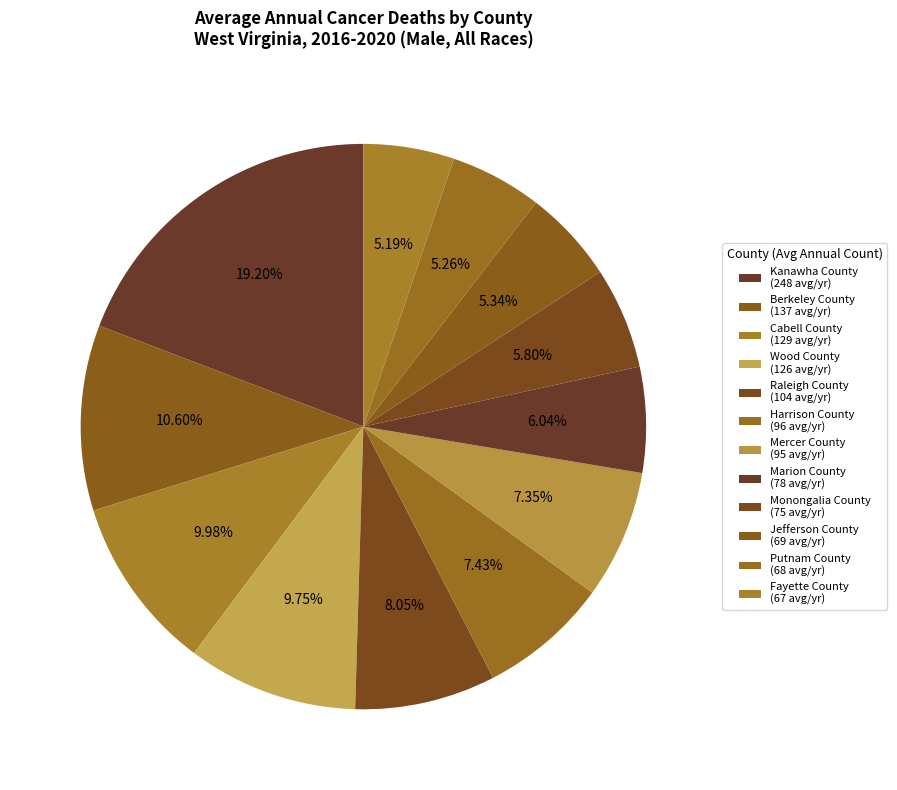

Which category has the smallest portion of the pie?

Fayette County